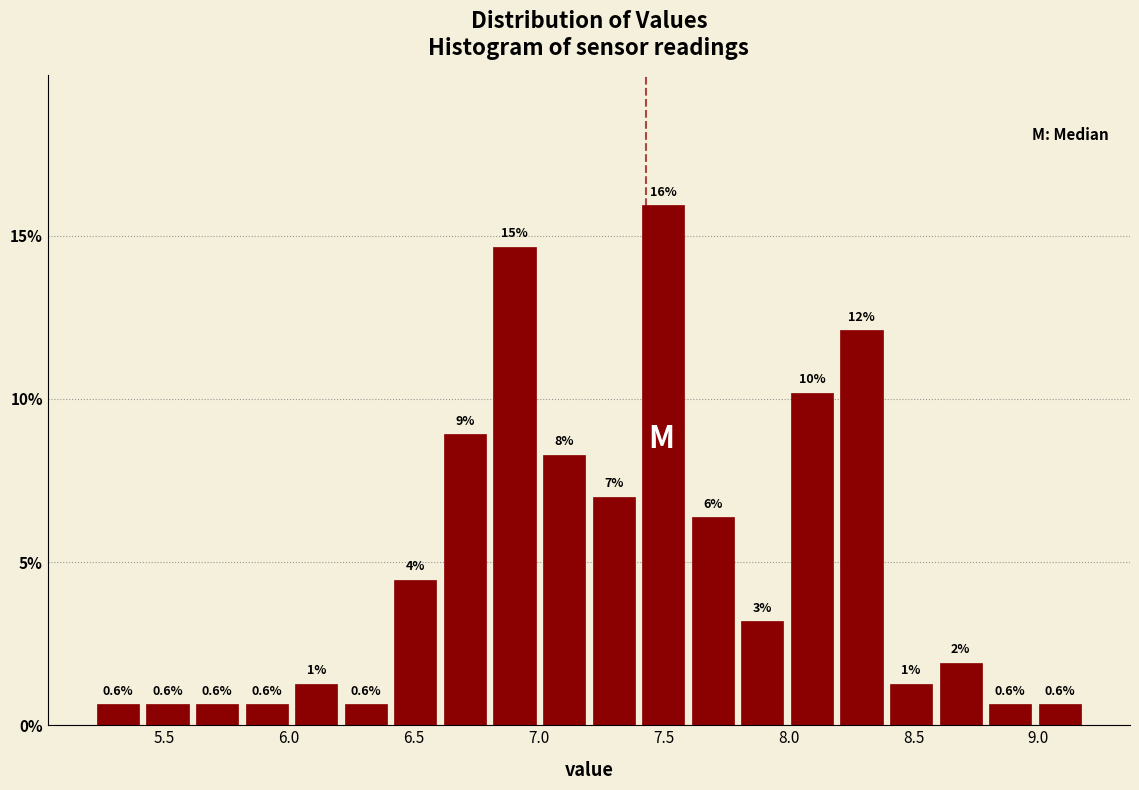

Read against the x-axis, roughly where is the centre of the tallest bar?

7.50